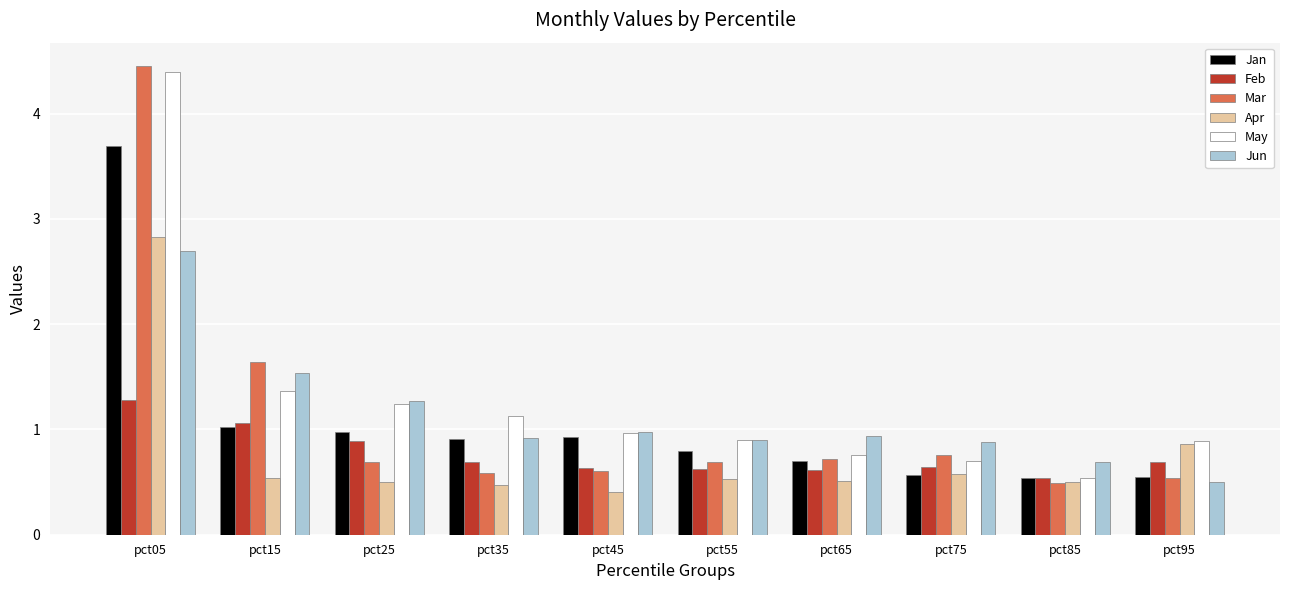

At how many categories does at least one series exceed 1?

4